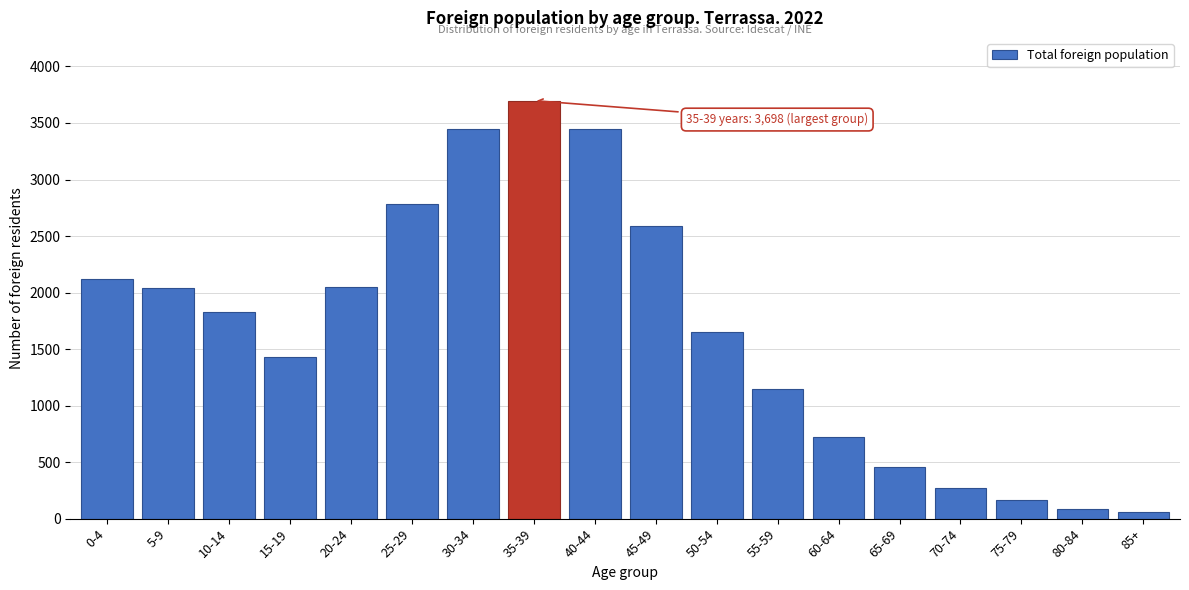

What is the change in value from 25-29 to 50-54?

-1130